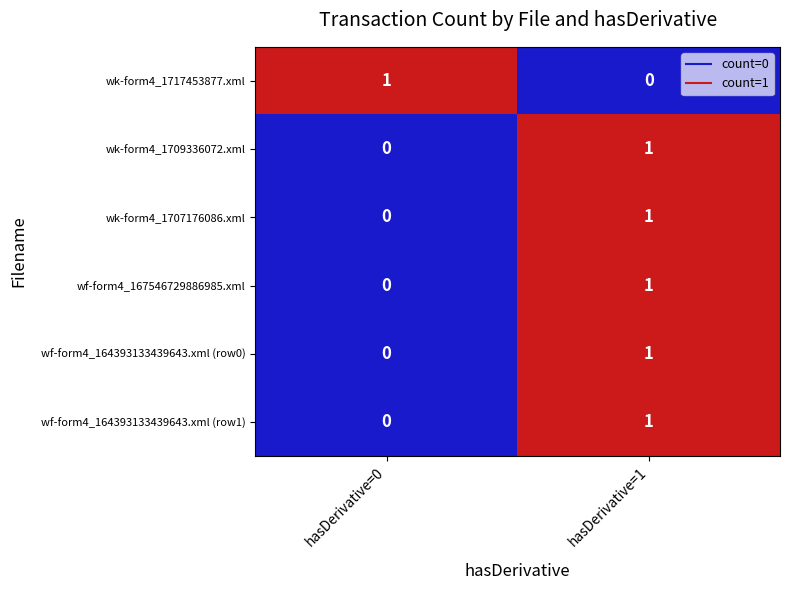

Is the value of wk-form4_1707176086.xml at hasDerivative=1 greater than the value of wk-form4_1709336072.xml at hasDerivative=0?

Yes